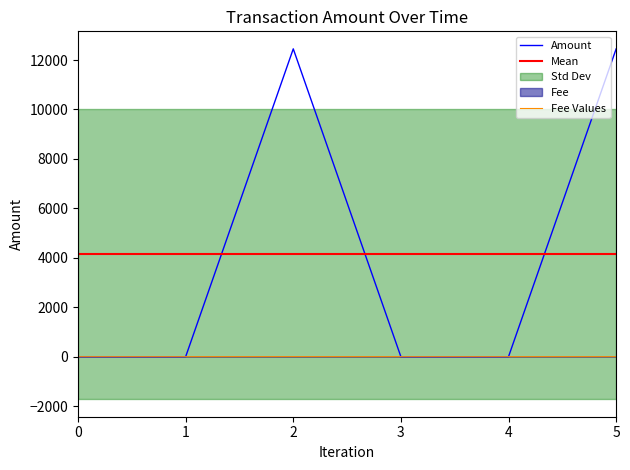

What is the value of the Amount point at the 3rd from the left?

12452.6